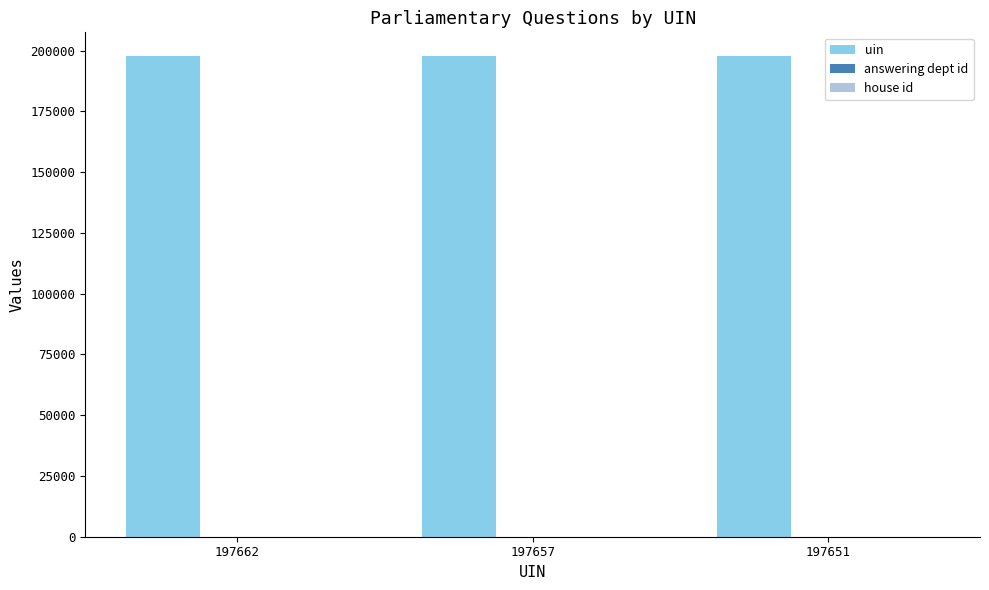

Are the bars horizontal?

No